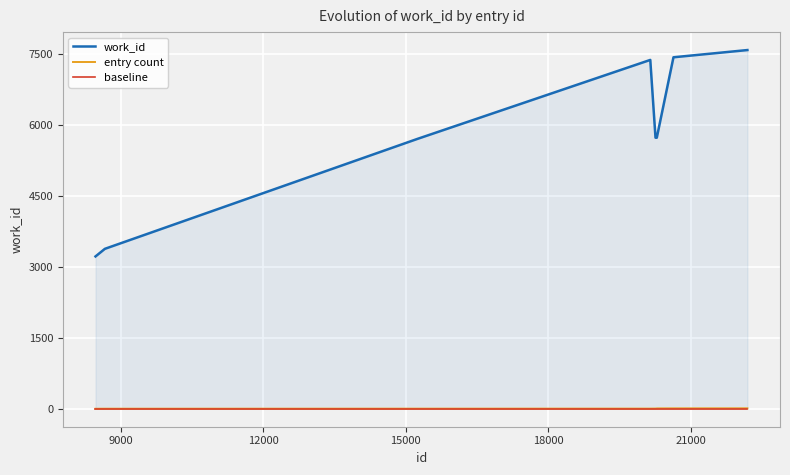

How many lines are shown in the chart?

3